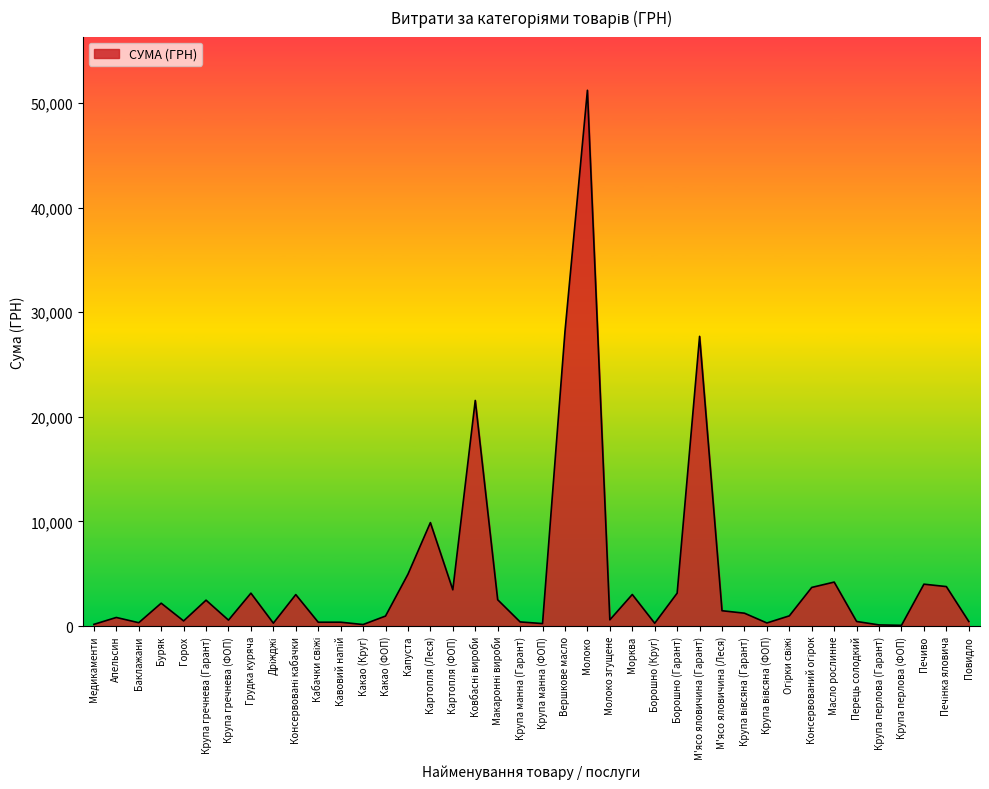

What is the sum of the values at Крупа манна (ФОП) and Вершкове масло?

28403.2